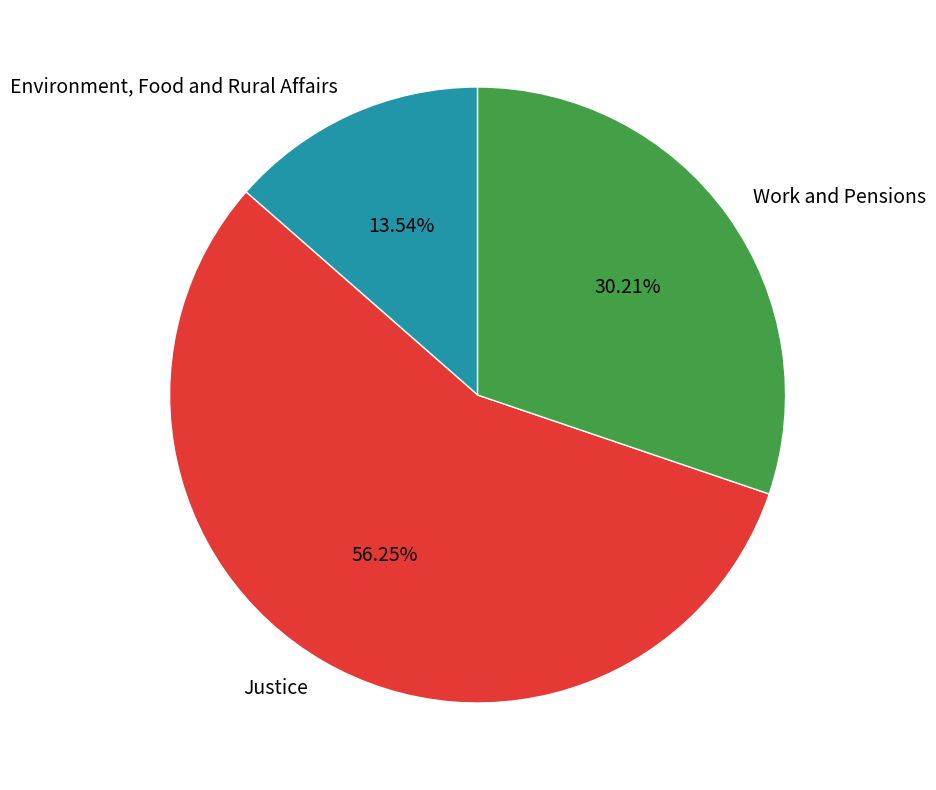

The Environment, Food and Rural Affairs slice represents 14% of the pie. True or false?

True